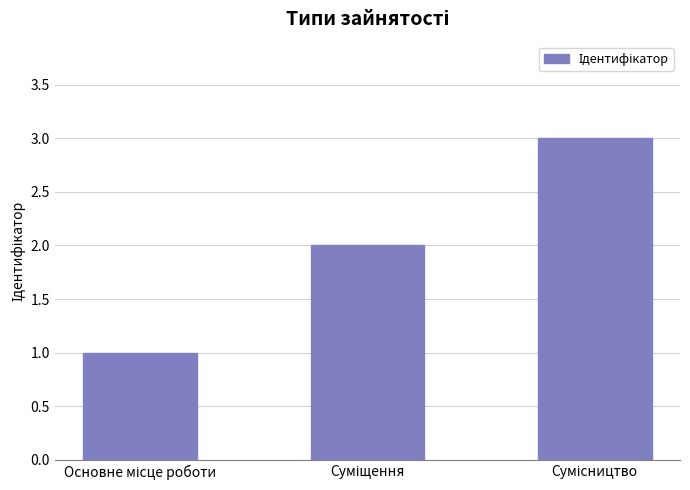

What is the greatest value displayed?

3